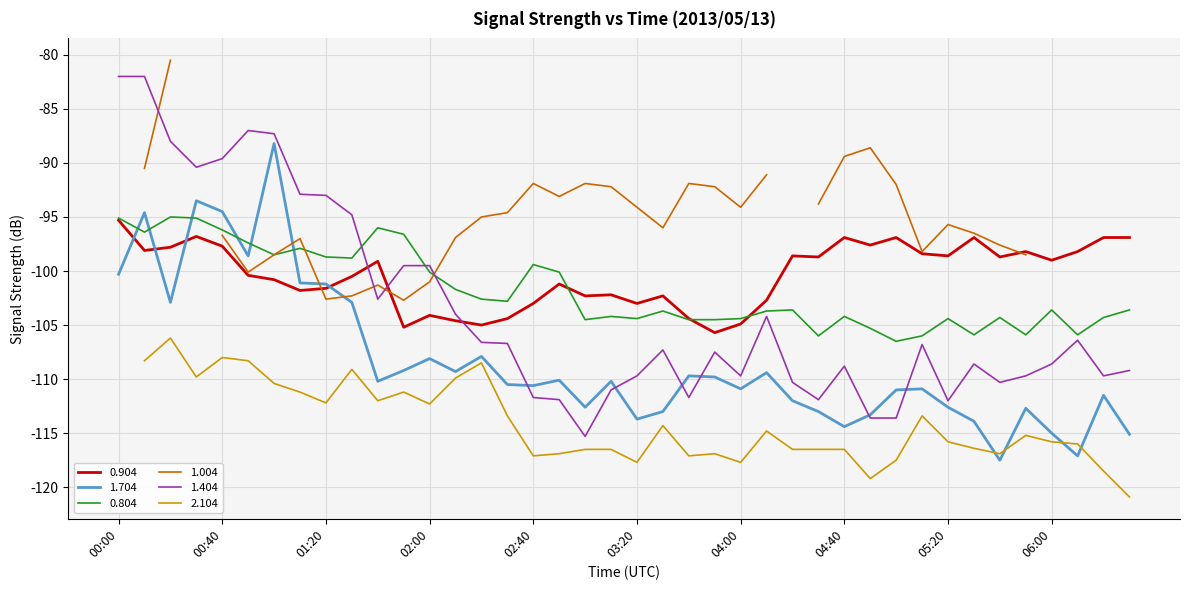

How many values in the 0.804 series exceed -103?

18